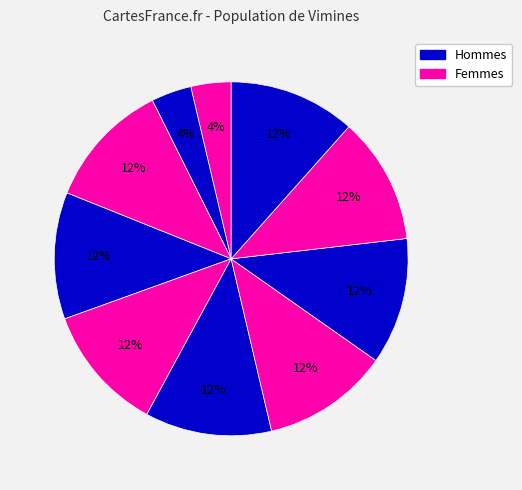

Count the number of slices in the pie.

10